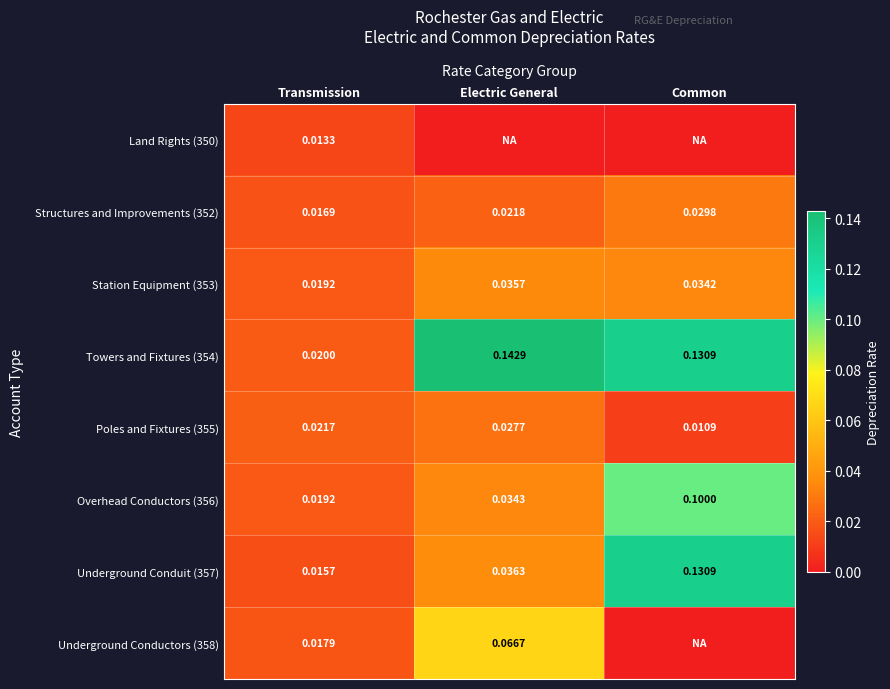

How many distinct data groups are displayed?

8